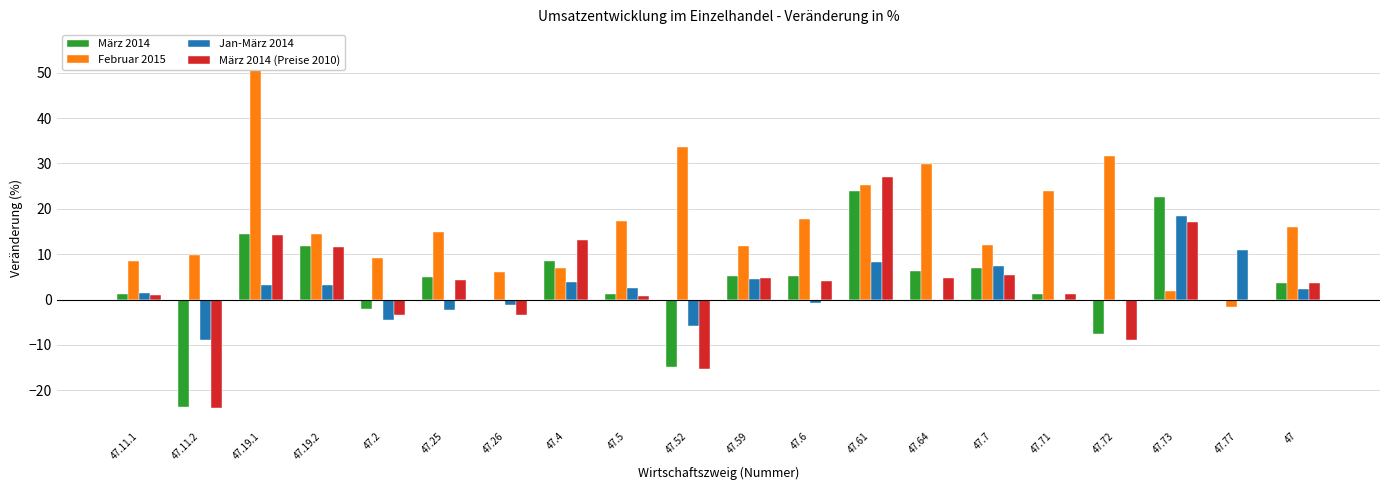

At which label is Jan-März 2014 closest to 9?

47.61